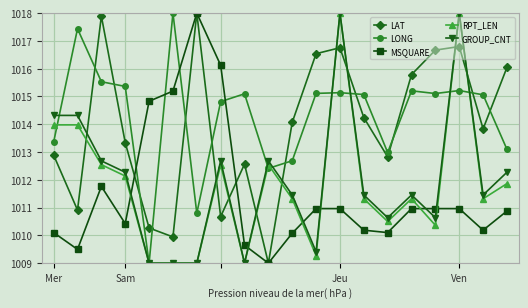

Which series ends up on top after the final intersection of GROUP_CNT and LAT?

LAT